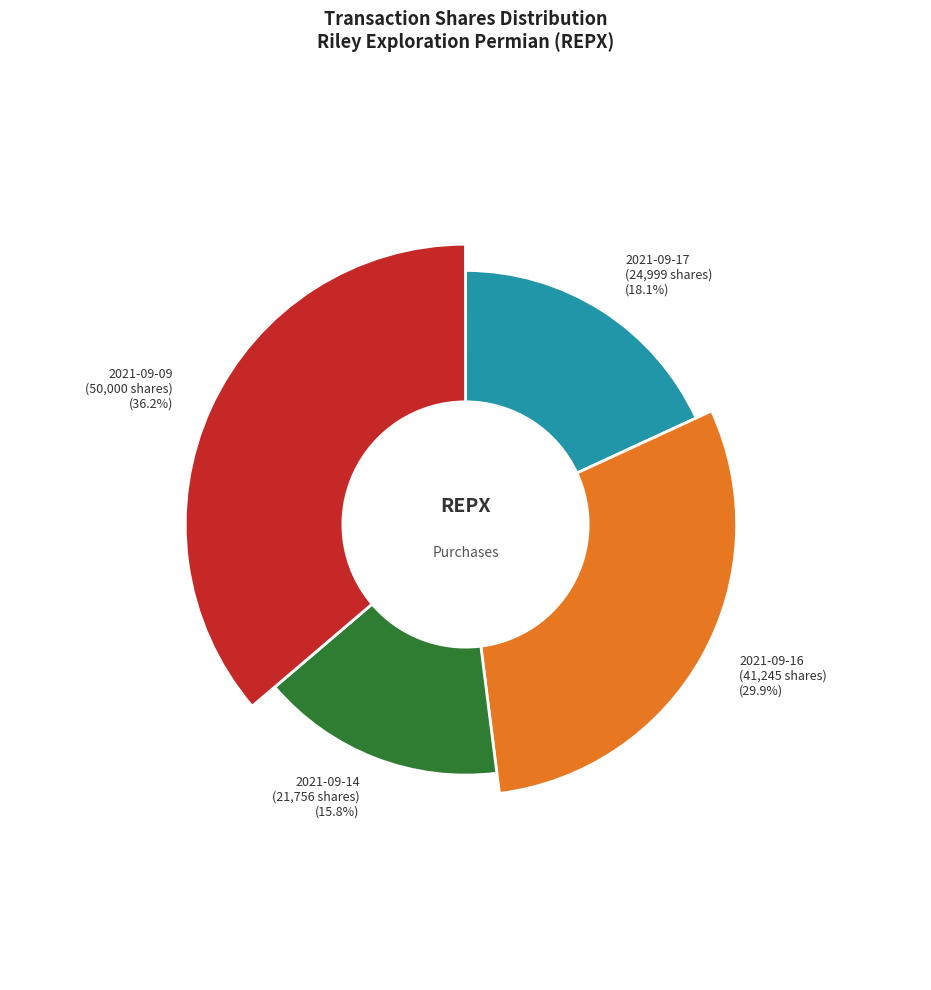

Which slice is the largest?

2021-09-09 (50000)